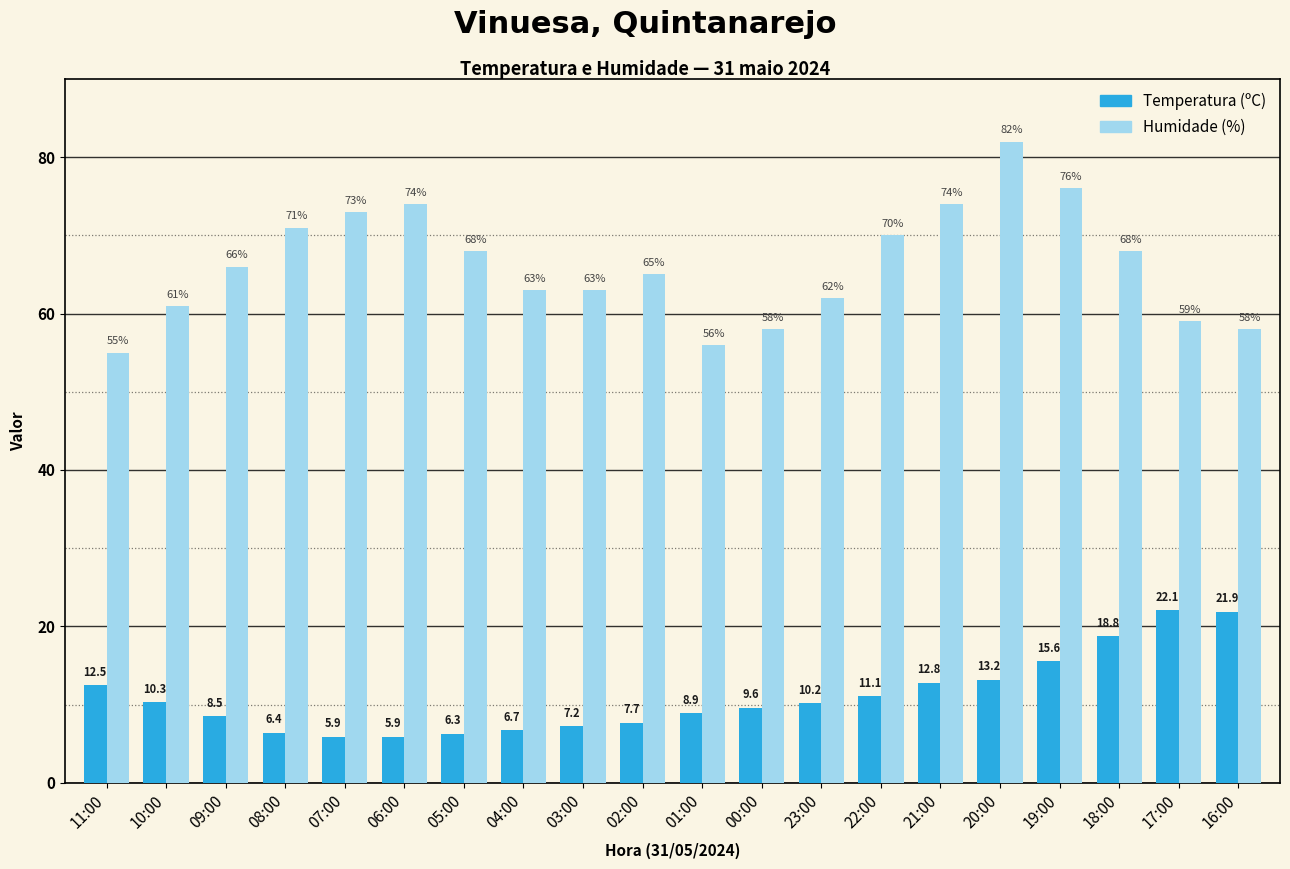

What is the average value of the Temperatura (ºC) series?

11.1